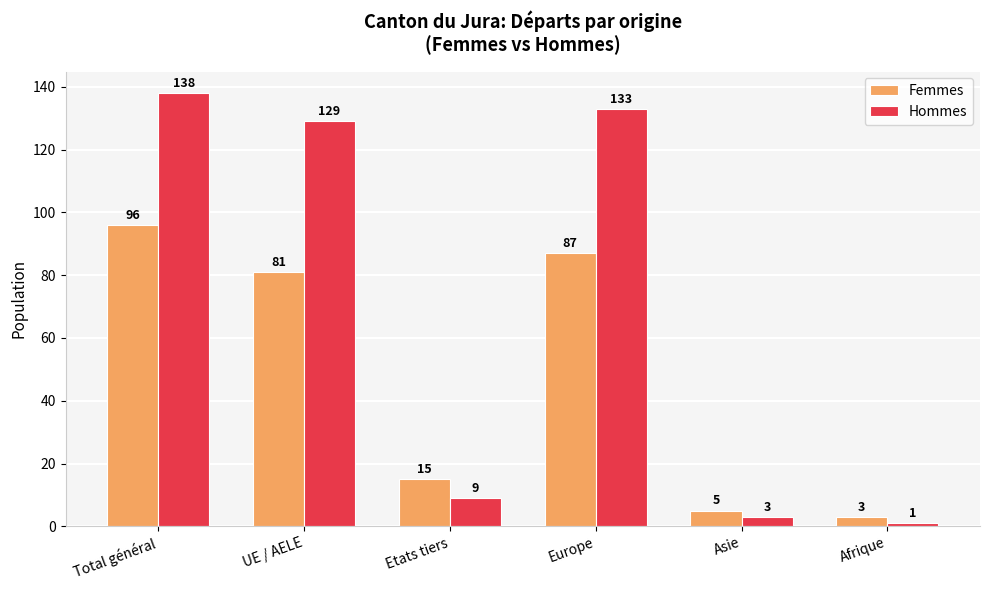

Is it true that Hommes equals 85 at Total général?

False